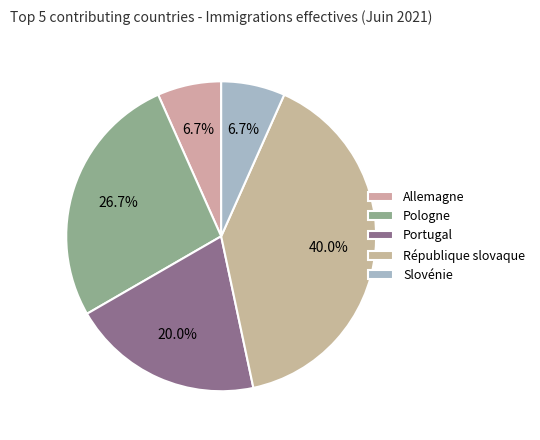

The Slovénie slice represents 7% of the pie. True or false?

True